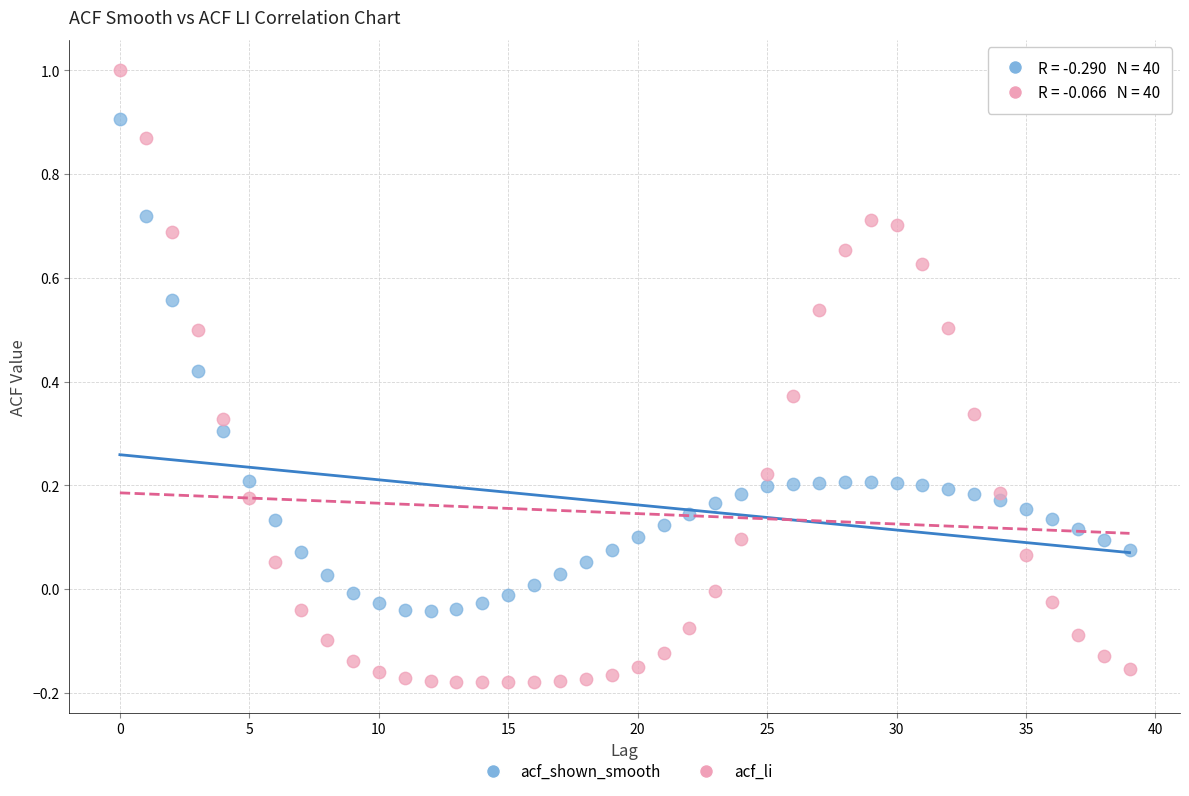

Which series contains the lowest Y value?

acf_li